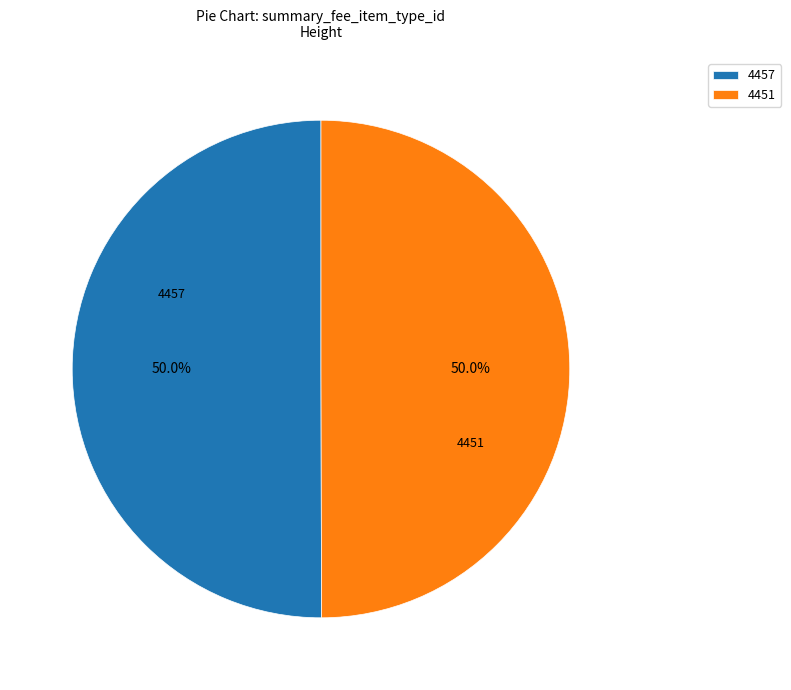

What percentage do 4451 and 4457 together represent?

100.0%